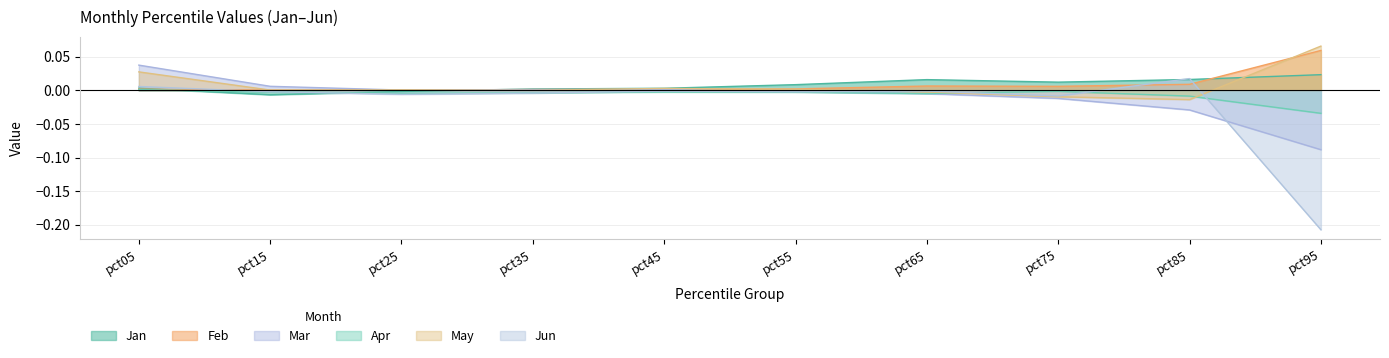

The value of Mar at pct05 is 0.0. True or false?

False